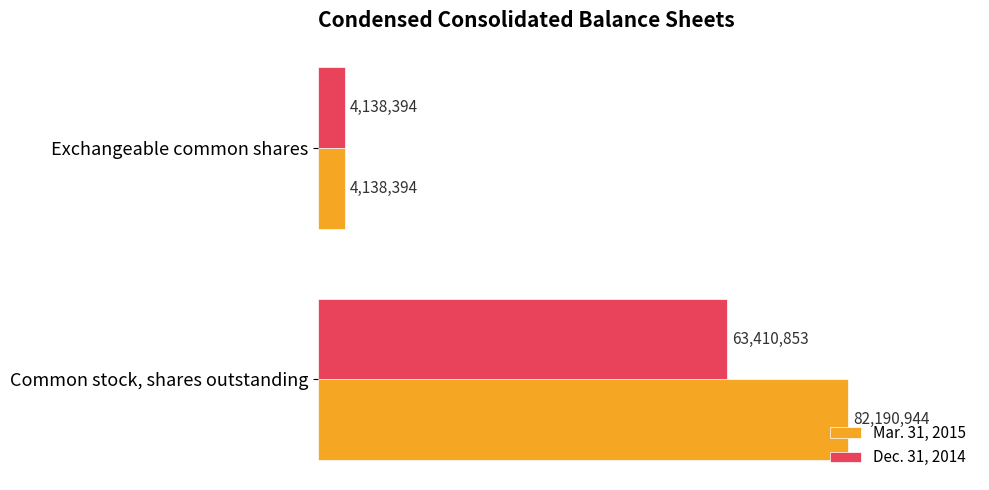

What is the minimum value for Mar. 31, 2015?

4138394